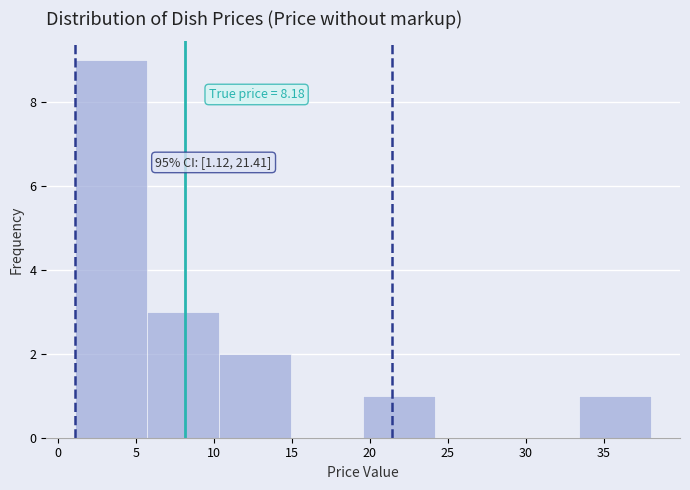

Over which range of the x-axis is the bar tallest?

1.0 to 5.5